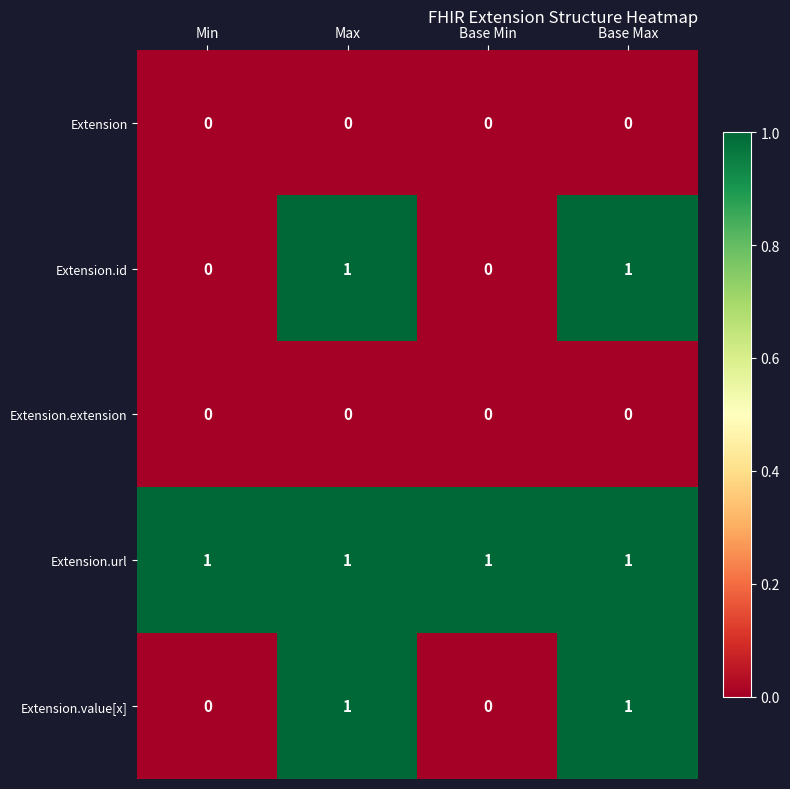

Is it true that Extension.id equals 0 at Min?

True